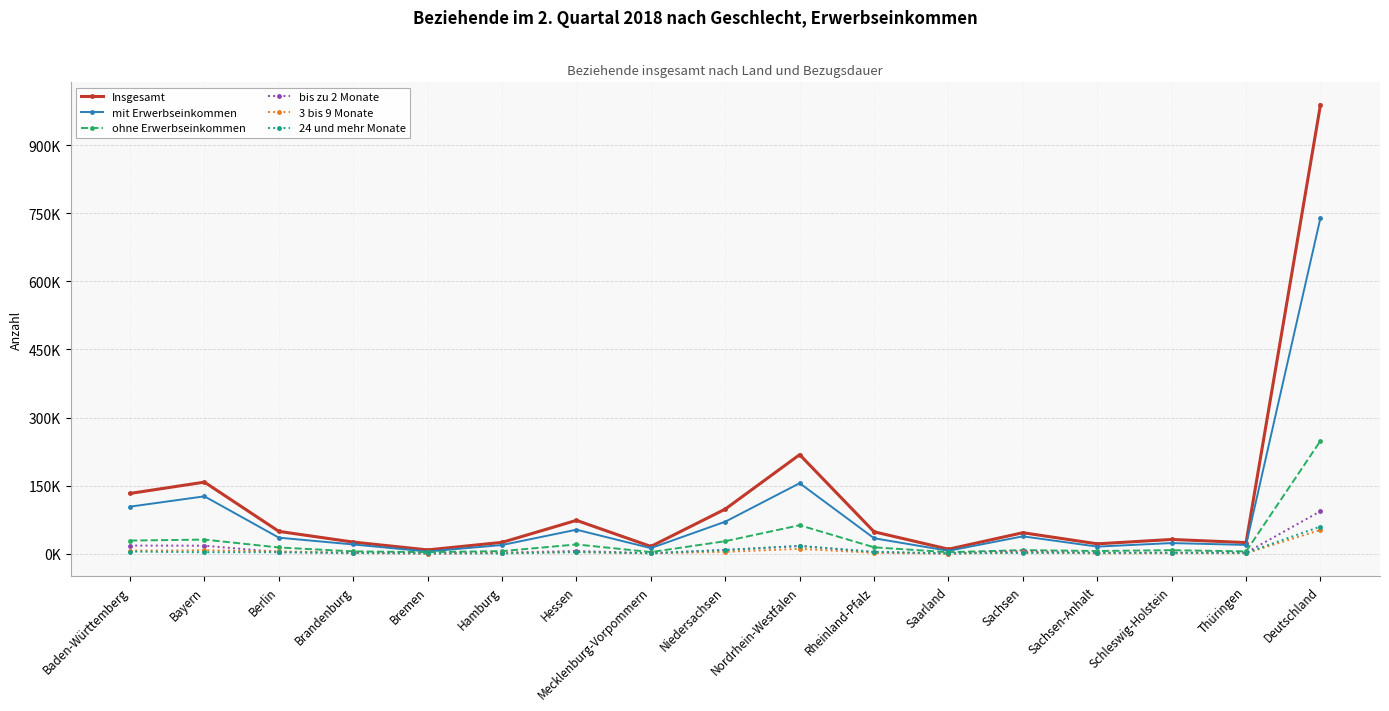

Is it true that 3 bis 9 Monate equals 4308 at Niedersachsen?

True